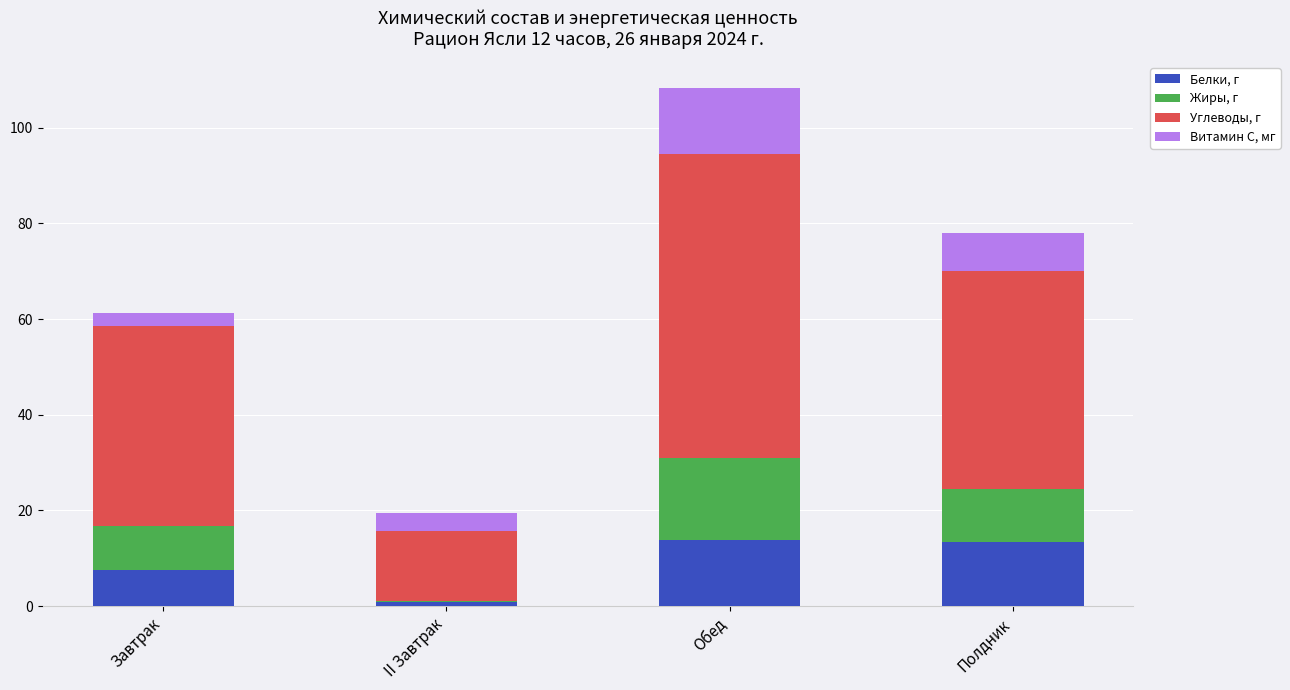

What is the maximum value for Белки, г?

13.8